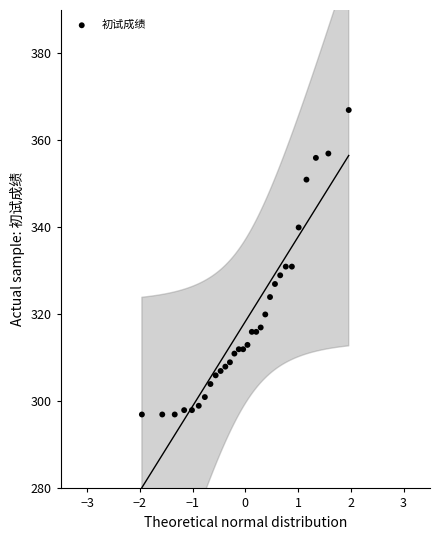

What is the range of Y values (max minus min)?

70